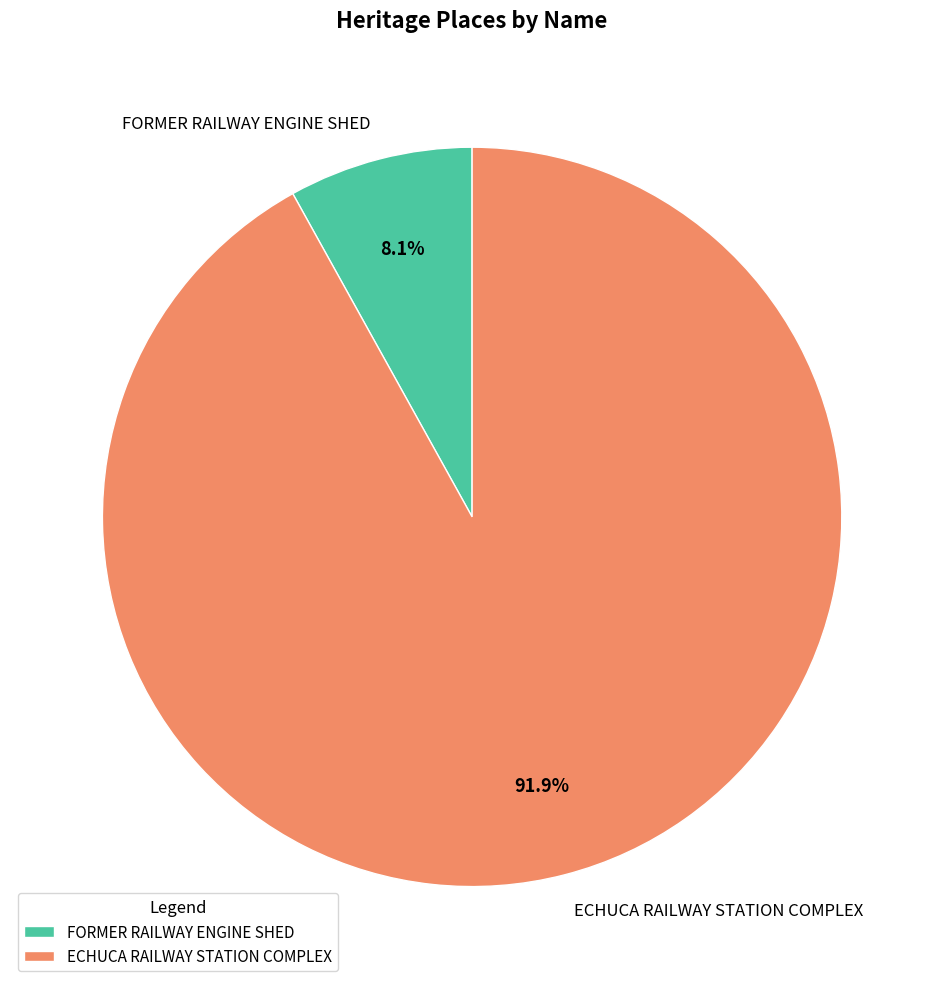

What percentage is the ECHUCA RAILWAY STATION COMPLEX slice, to the nearest percent?

92%